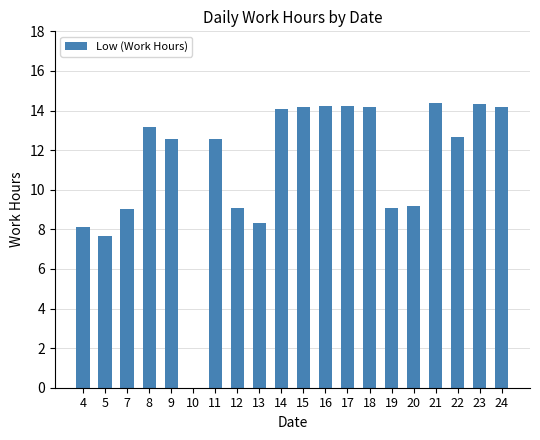

Are the bars horizontal?

No